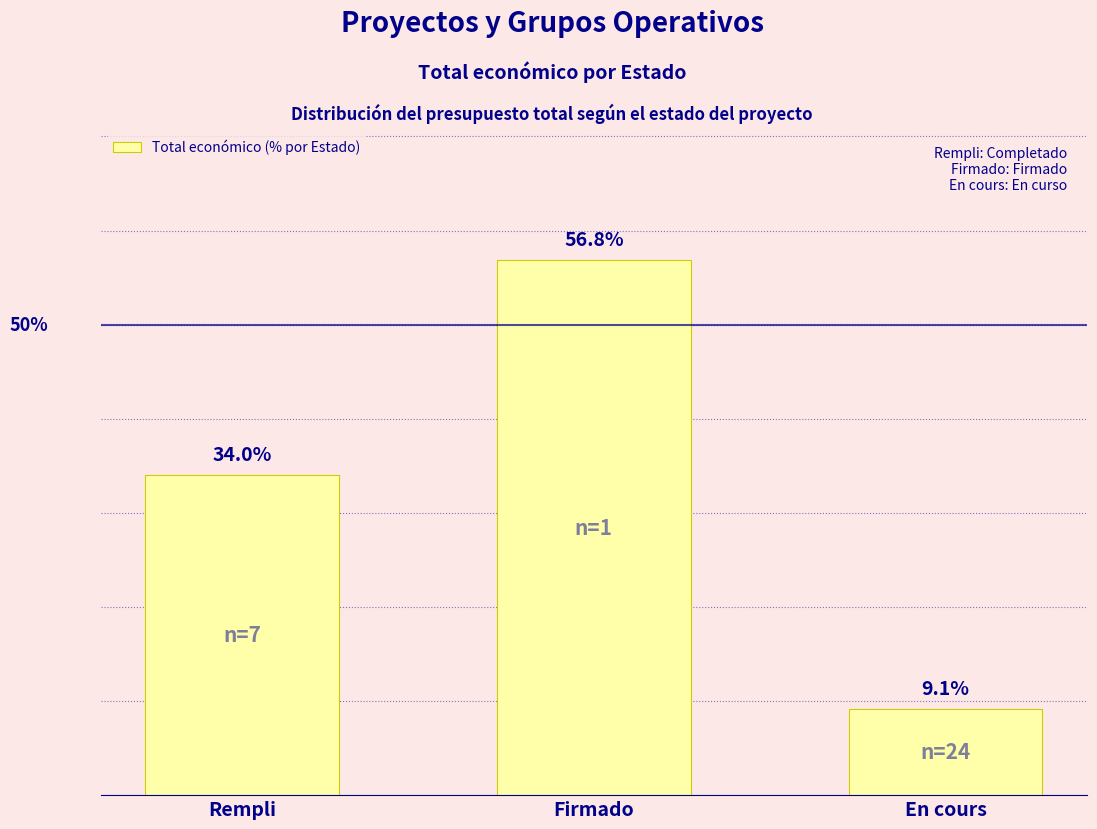

Between Firmado and Rempli, which is larger?

Firmado